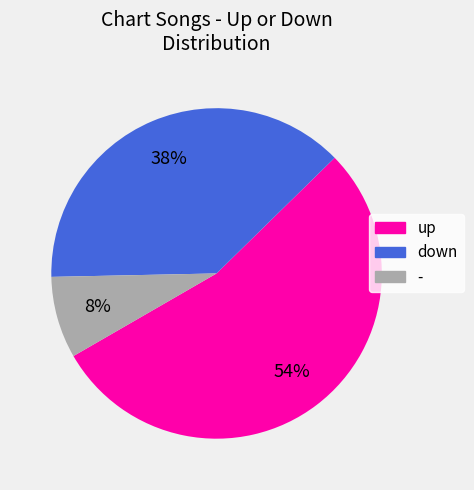

How many slices are in this pie chart?

3